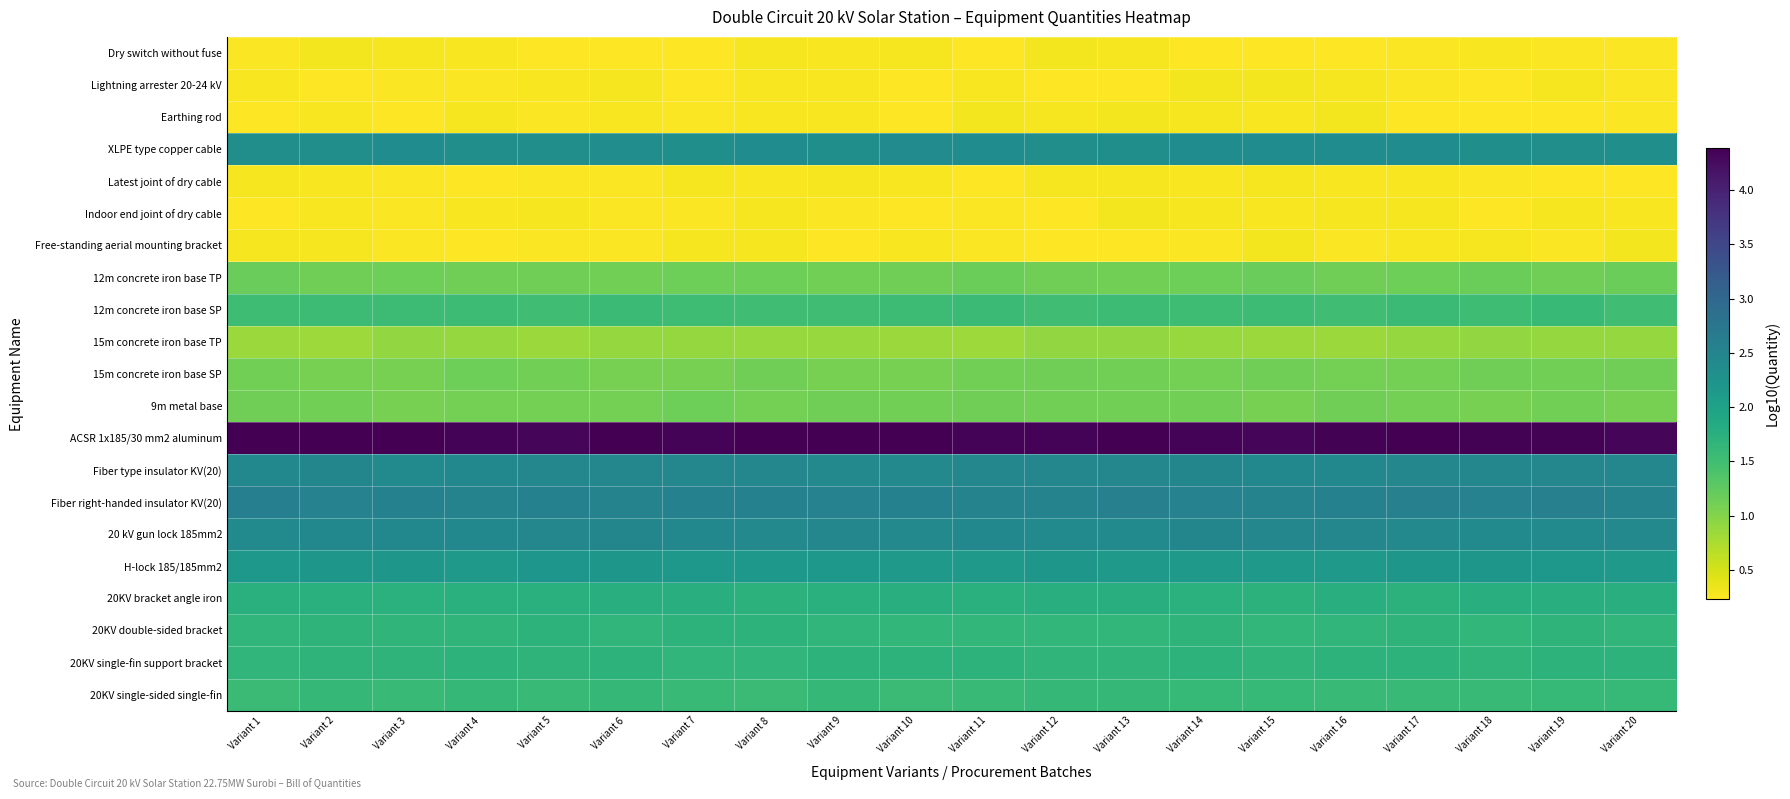

What is the difference between the highest and lowest values at Variant 11?

4.1